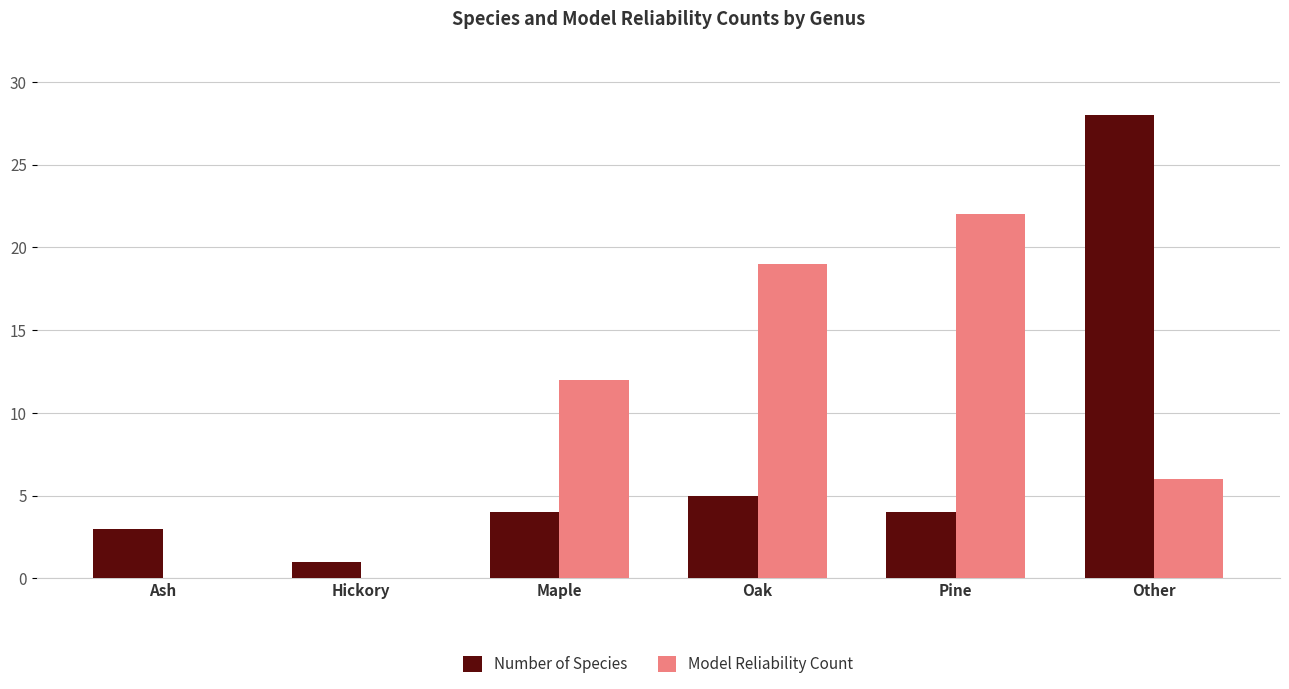

True or false: Model Reliability Count has a value of 22 at Pine.

True